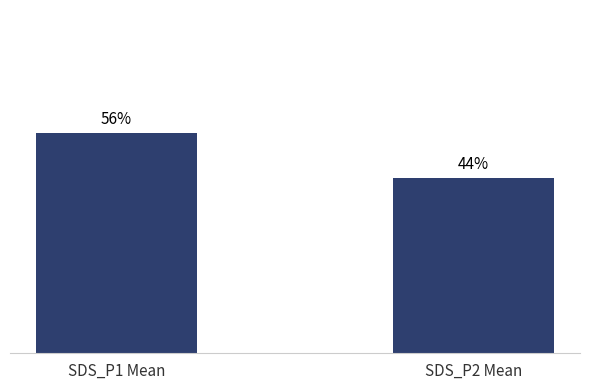

Are the bars horizontal?

No